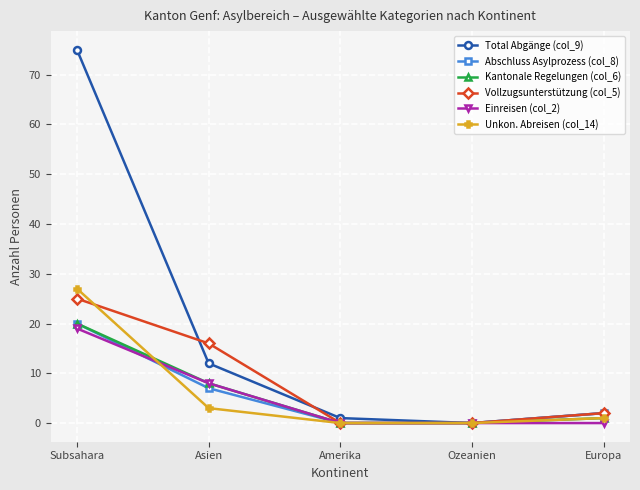

At which category is the sum across all series the highest?

Subsahara